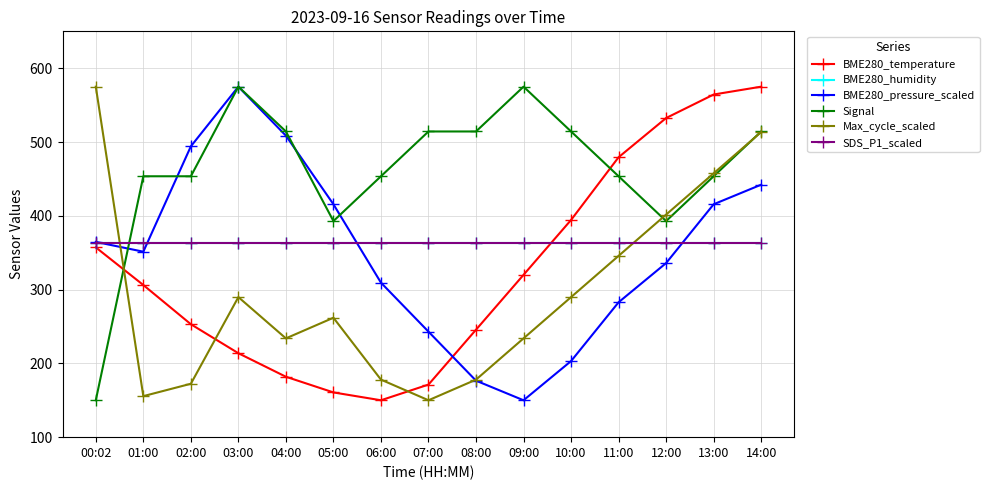

Does the chart have visible grid lines?

Yes